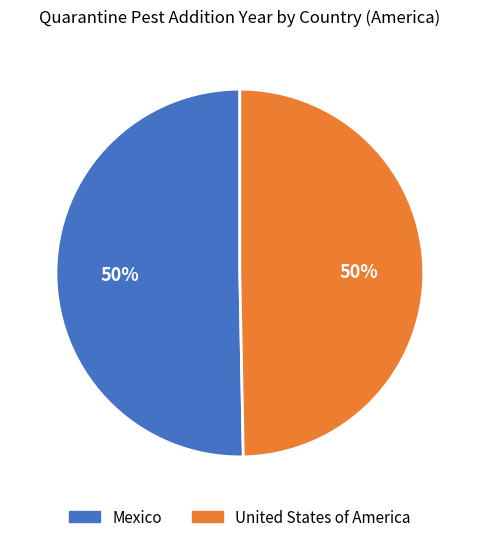

To the nearest percent, what percentage of the pie is Mexico?

50%